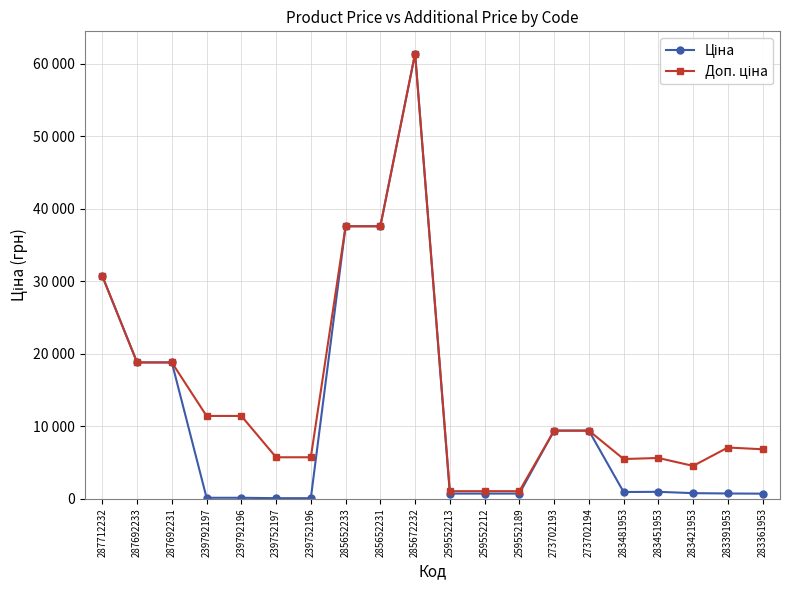

Does the chart have visible grid lines?

Yes